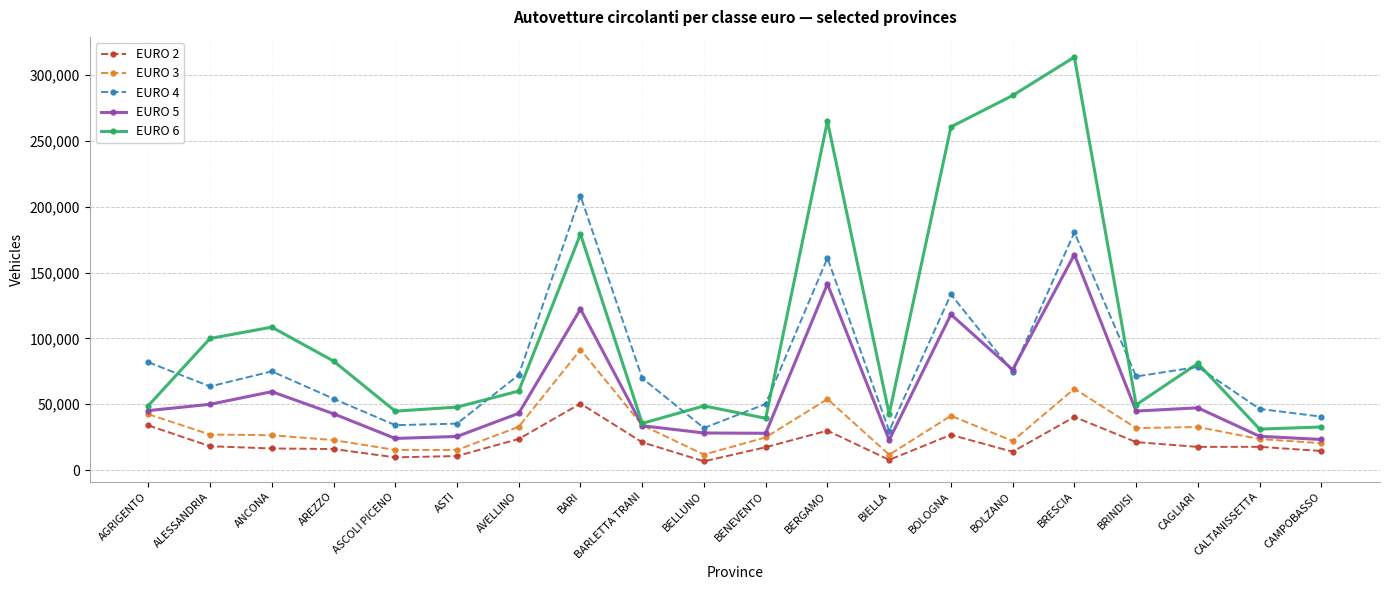

What is the sum of all EURO 4 values?

1591461